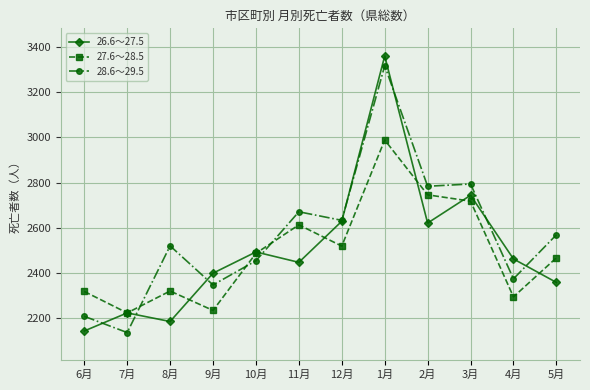

What is the sum of all 28.6～29.5 values?

30808